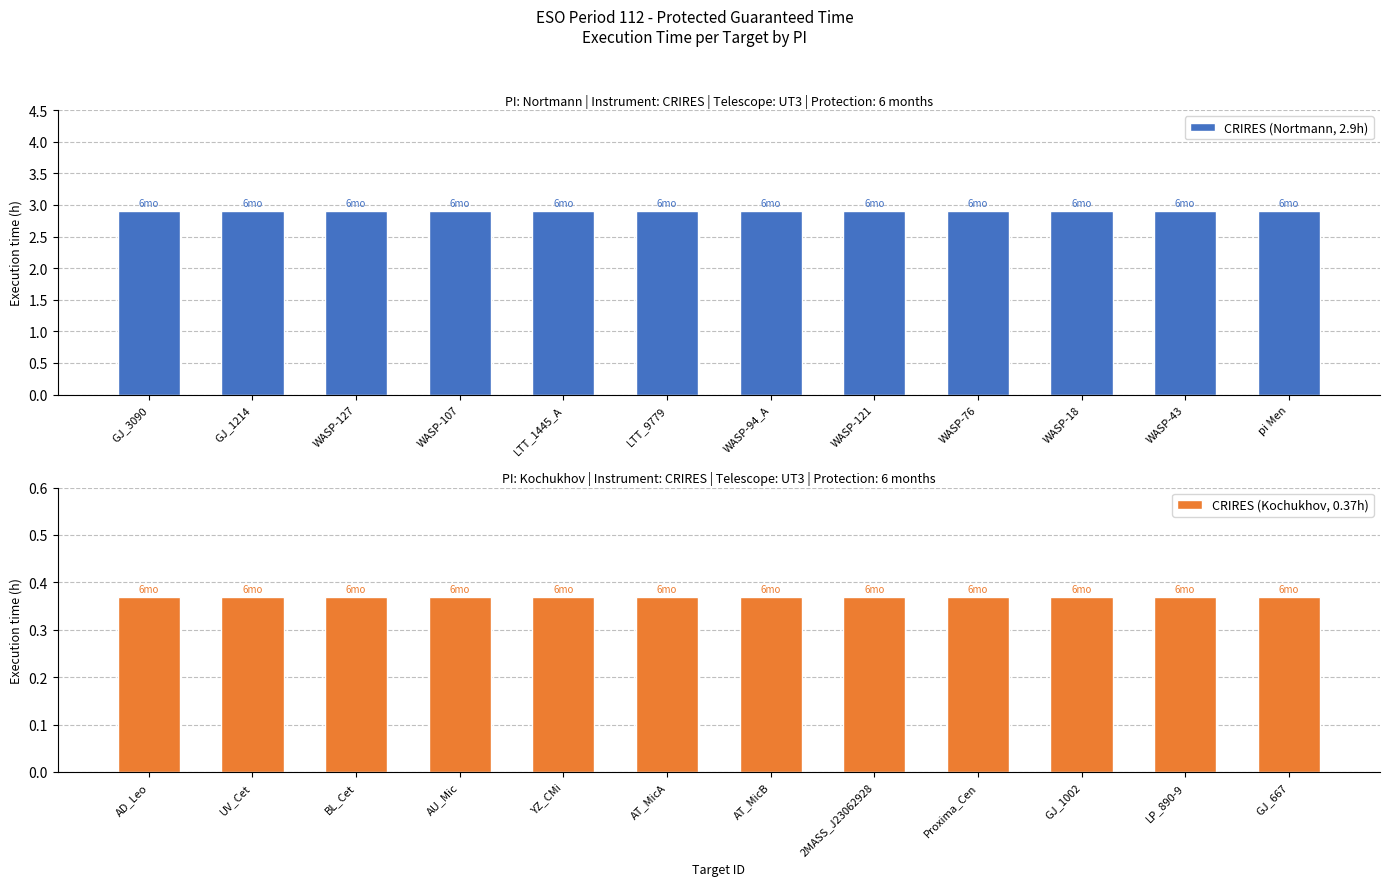

What is the value of the CRIRES (Nortmann, 2.9h) bar at the 5th from the left?

2.9